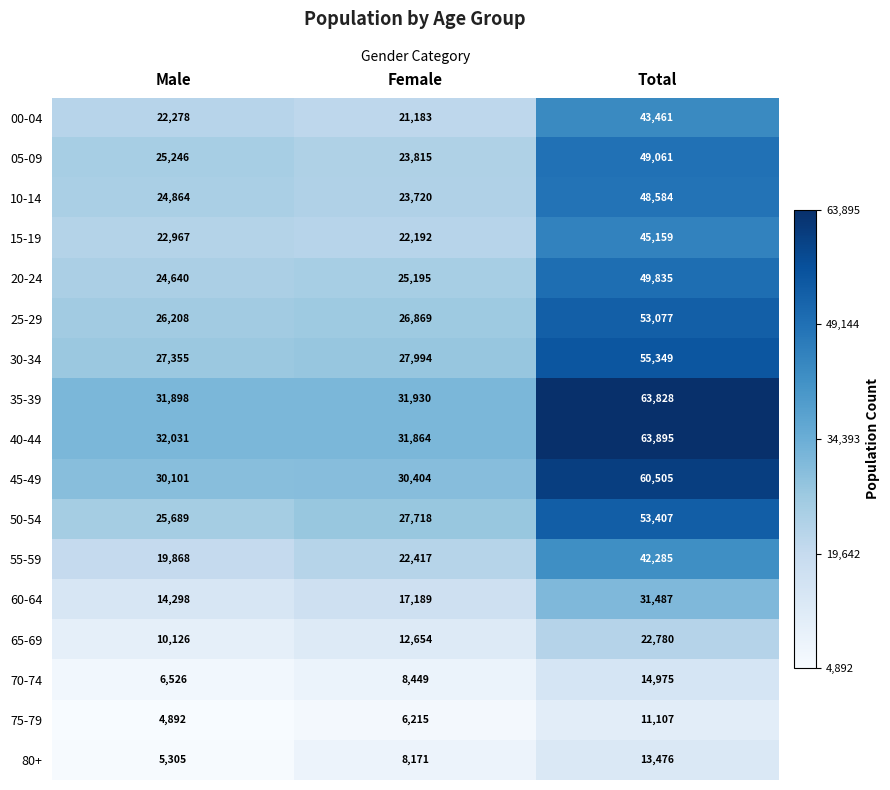

Which label corresponds to the smallest value in the chart?

Male